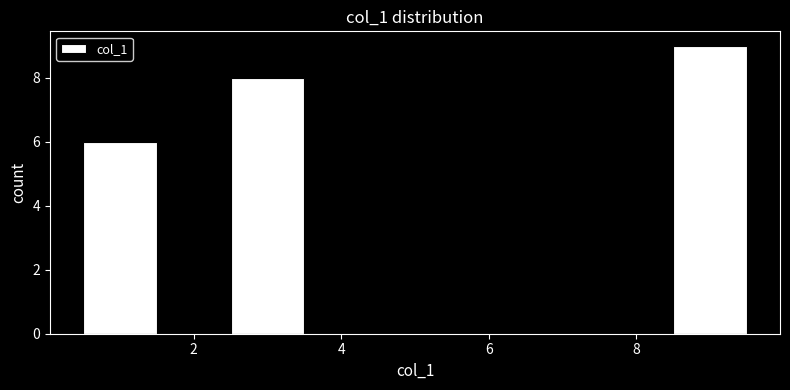

Reading left to right, list every bar in this chart as the range it spans on the x-axis followed by its height. Neither the bar edges nor the heights are printed on the chart, so give them approximately, as read against the axes.

0.5 to 1.5: 6
1.5 to 2.5: 0
2.5 to 3.5: 8
3.5 to 4.5: 0
4.5 to 5.5: 0
5.5 to 6.5: 0
6.5 to 7.5: 0
7.5 to 8.5: 0
8.5 to 9.5: 9